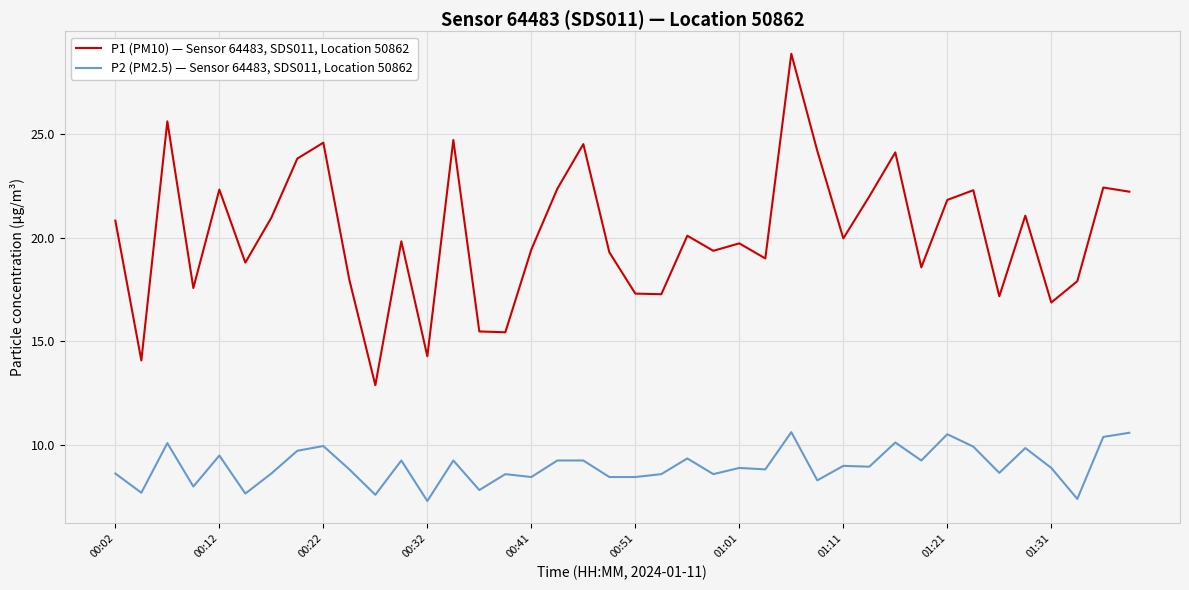

True or false: P2 (PM2.5) — Sensor 64483, SDS011, Location 50862 and P1 (PM10) — Sensor 64483, SDS011, Location 50862 cross at least once.

False